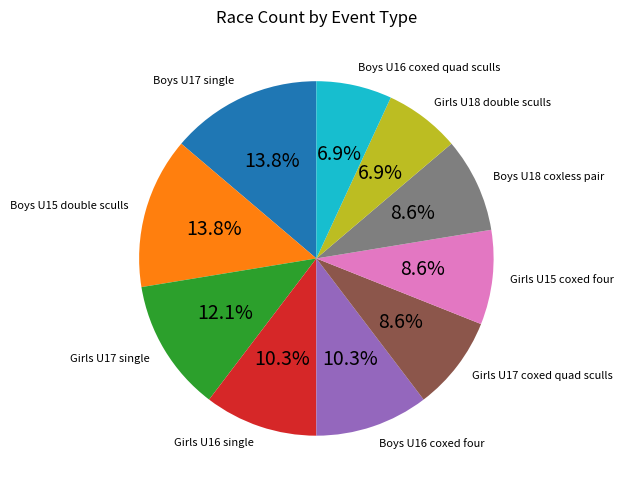

What is the ratio of the value at Boys U18 coxless pair to the value at Boys U15 double sculls?

0.6